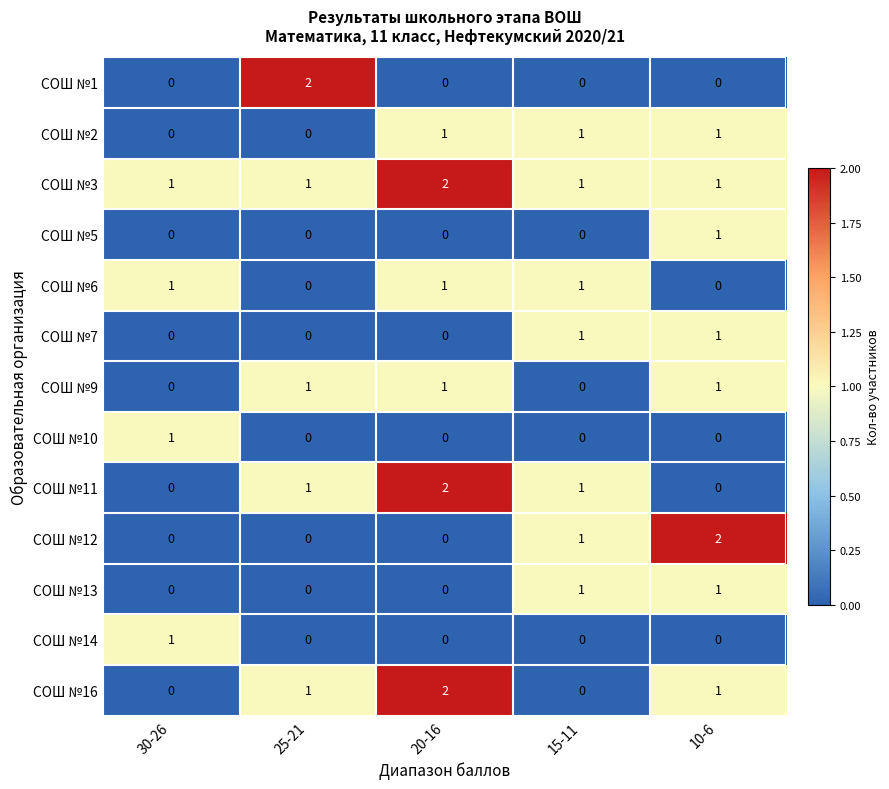

Which series has the largest total across all categories?

СОШ №3